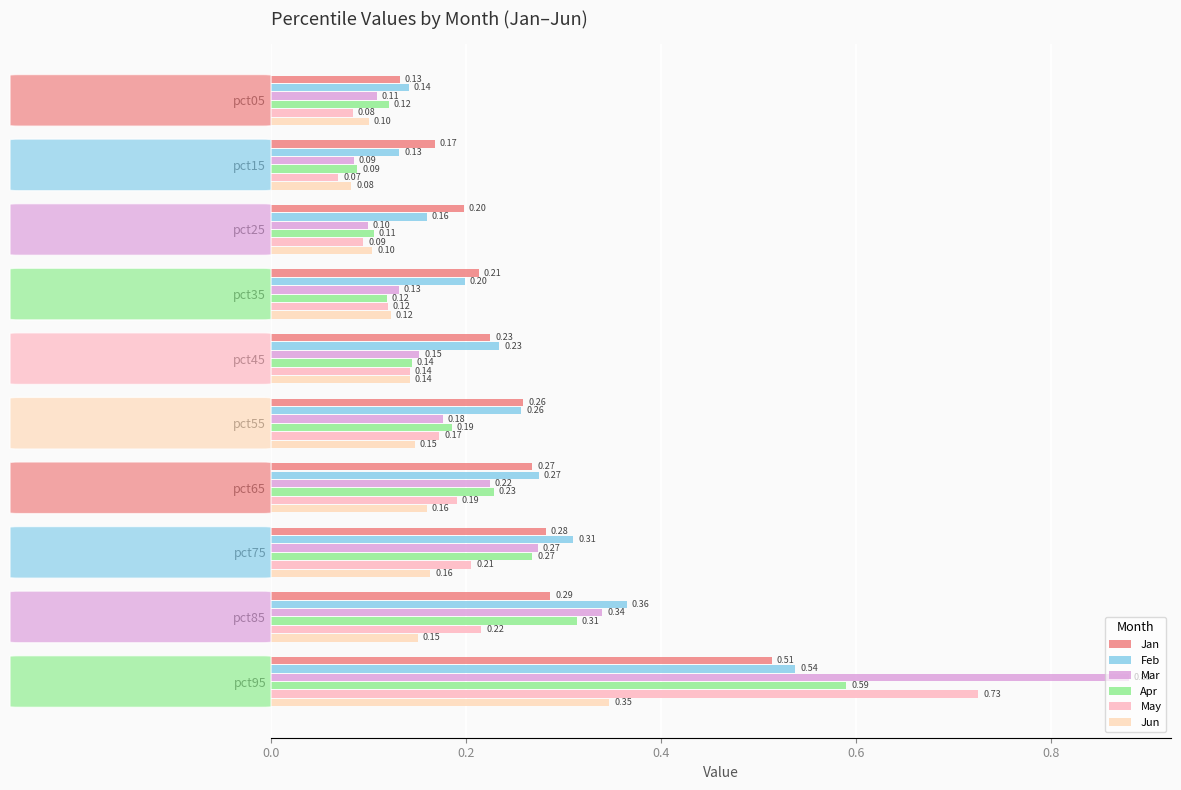

How many distinct data groups are displayed?

6